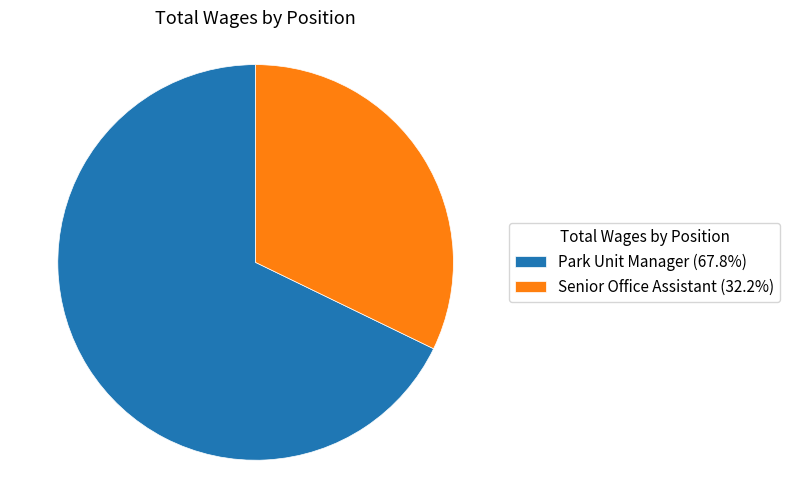

What is the largest slice in the pie chart?

Park Unit Manager